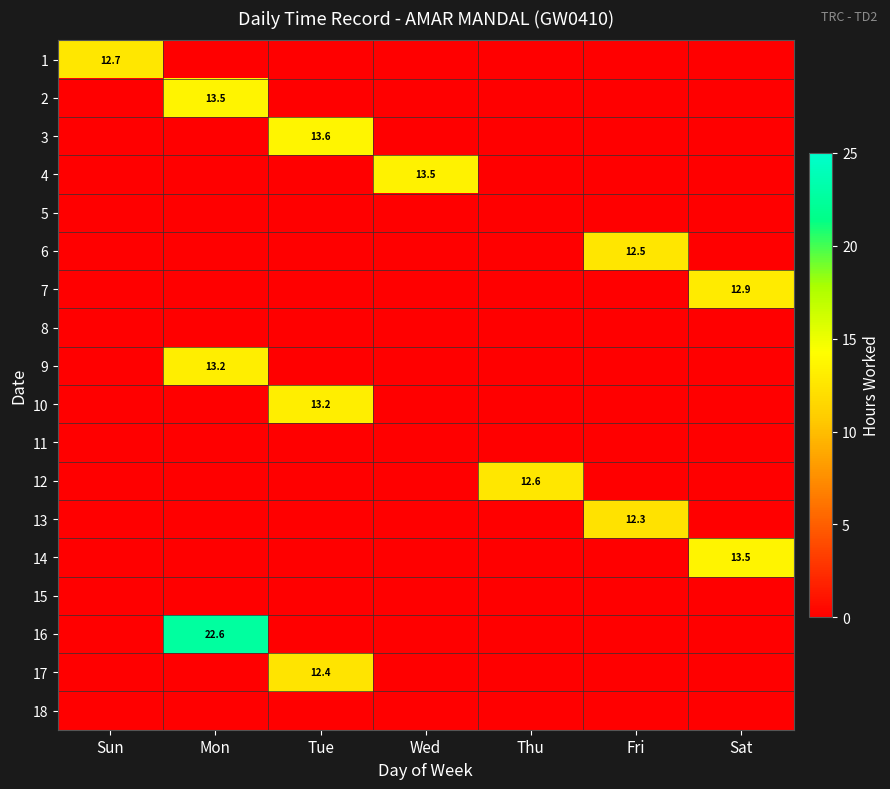

Count the number of data series in this chart.

18